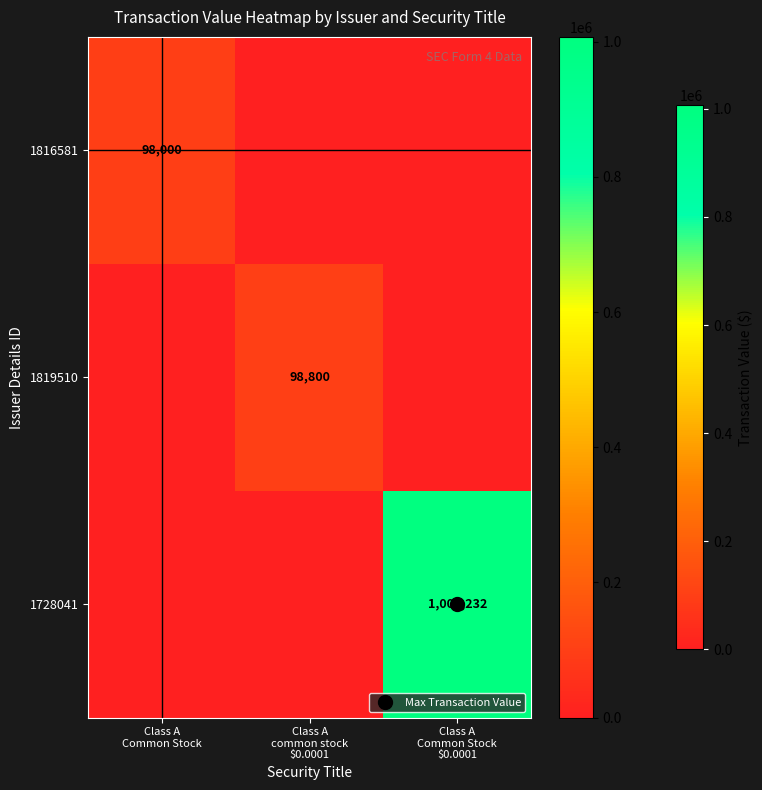

How many values in 1728041 are above zero?

1